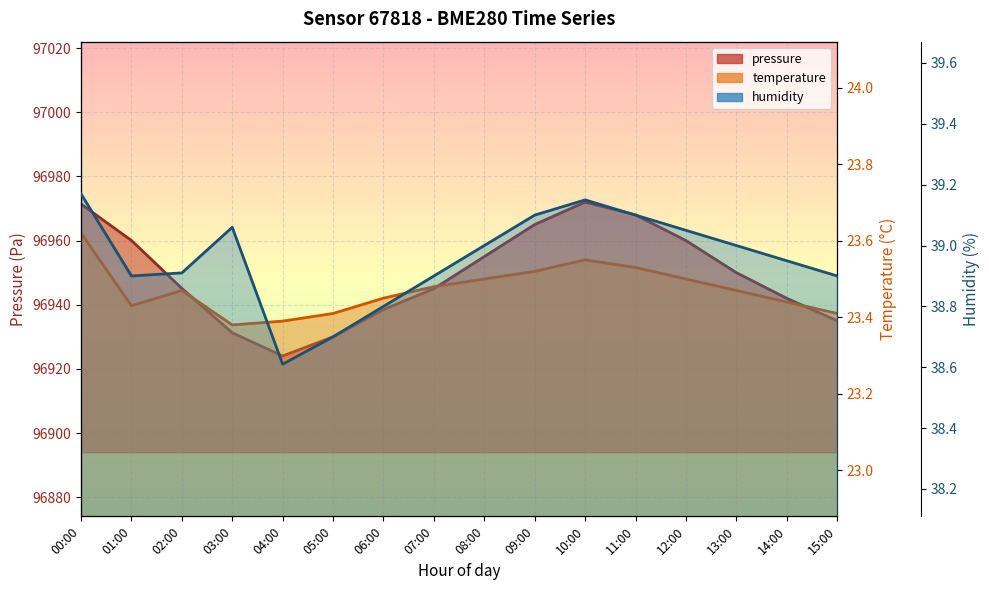

Reading right to left, what are all the values shown in this chart?

pressure: 96935.0	96942.0	96950.0	96960.0	96968.0	96972.0	96965.0	96955.0	96945.0	96938.5	96930.0	96924.0	96931.2	96945.1	96960.0	96971.4
temperature: 23.4	23.4	23.5	23.5	23.5	23.6	23.5	23.5	23.5	23.4	23.4	23.4	23.4	23.5	23.4	23.6
humidity: 38.9	39.0	39.0	39.0	39.1	39.1	39.1	39.0	38.9	38.8	38.7	38.6	39.1	38.9	38.9	39.2